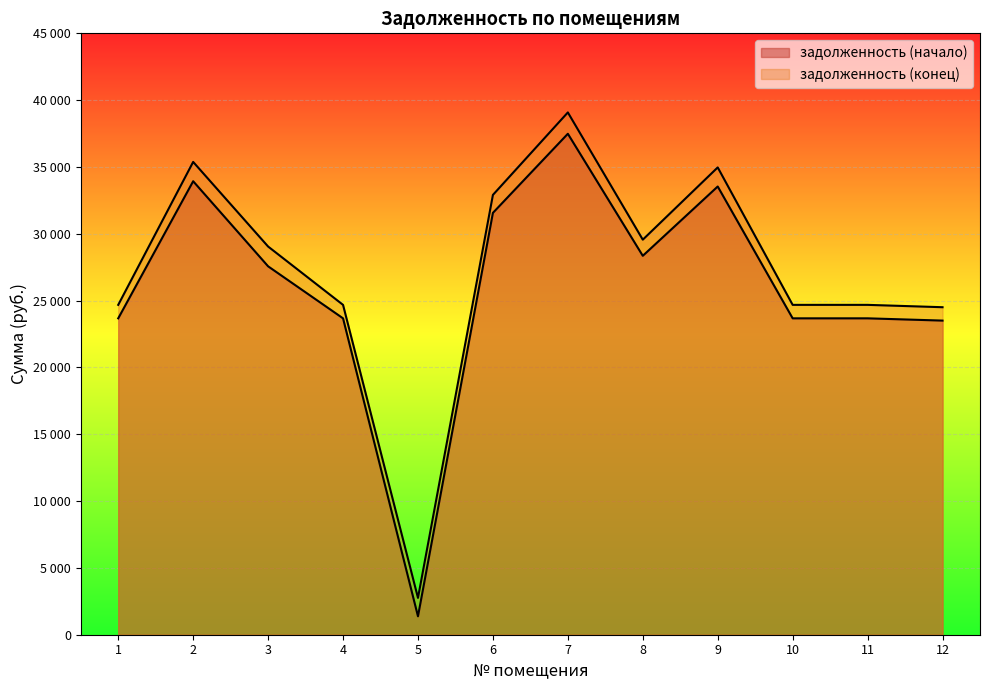

How many interior local peaks does the задолженность (конец) series have?

3